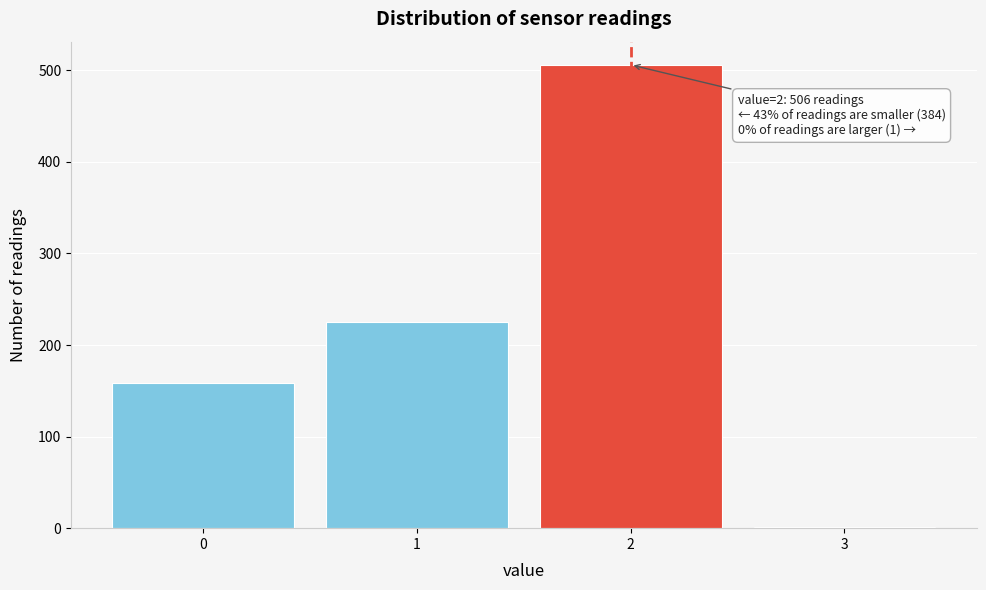

Reading left to right, list all the values displayed in this chart.

0=159	1=225	2=506	3=1